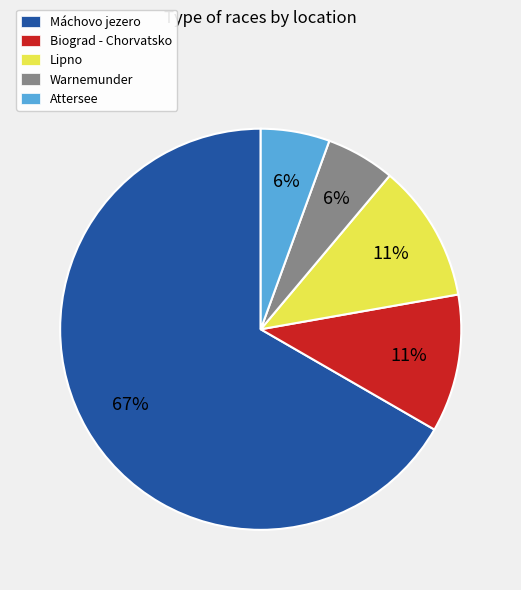

Which category has the biggest portion of the pie?

Máchovo jezero